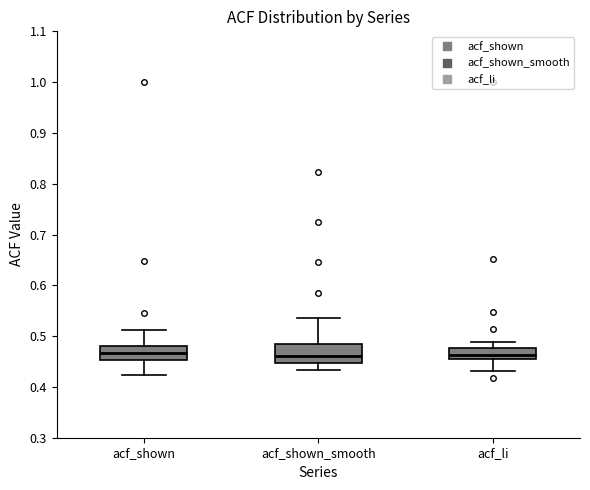

Where is the upper edge of the box for acf_li on the y-axis? The values are not printed on the chart, so give them approximately, as read against the axis.

0.48